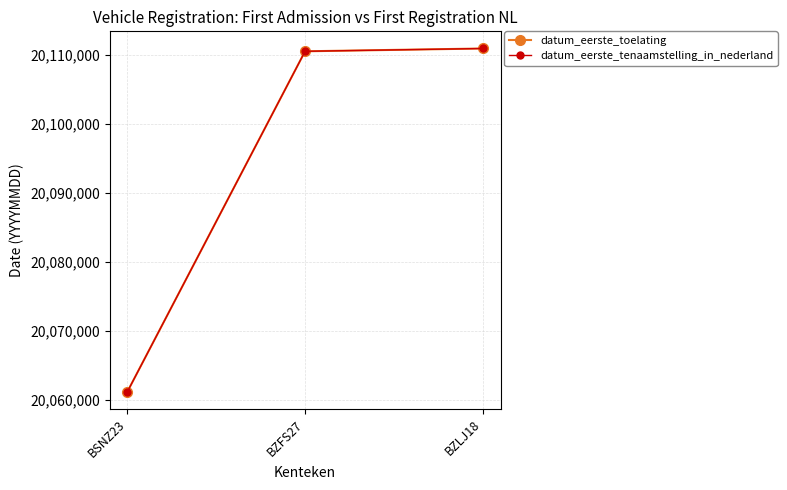

Is the value of datum_eerste_tenaamstelling_in_nederland at BSNZ23 greater than the value of datum_eerste_toelating at BZFS27?

No